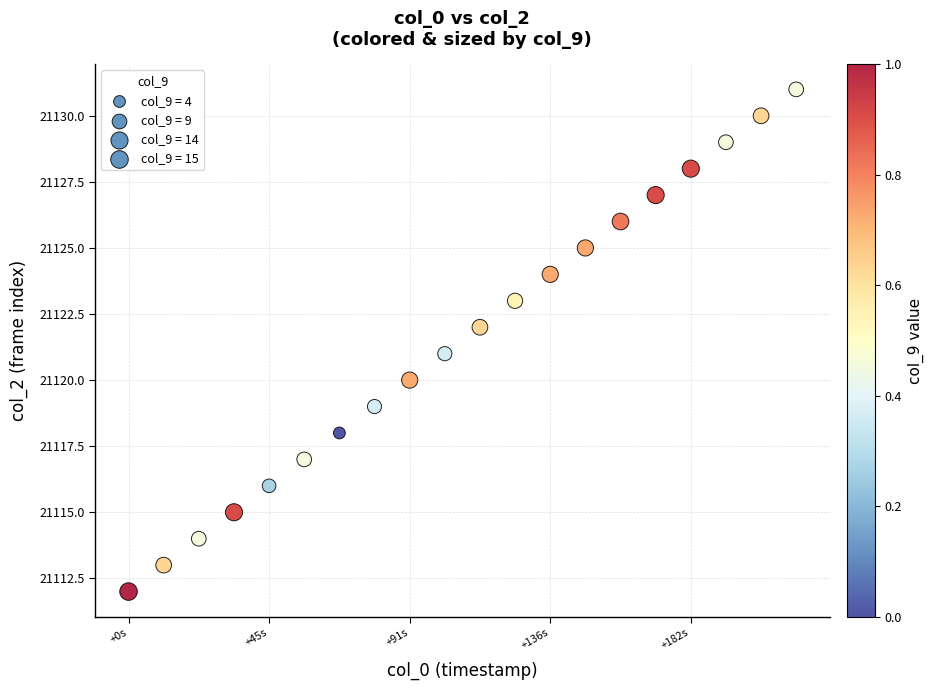

What is the range of Y values (max minus min)?

19